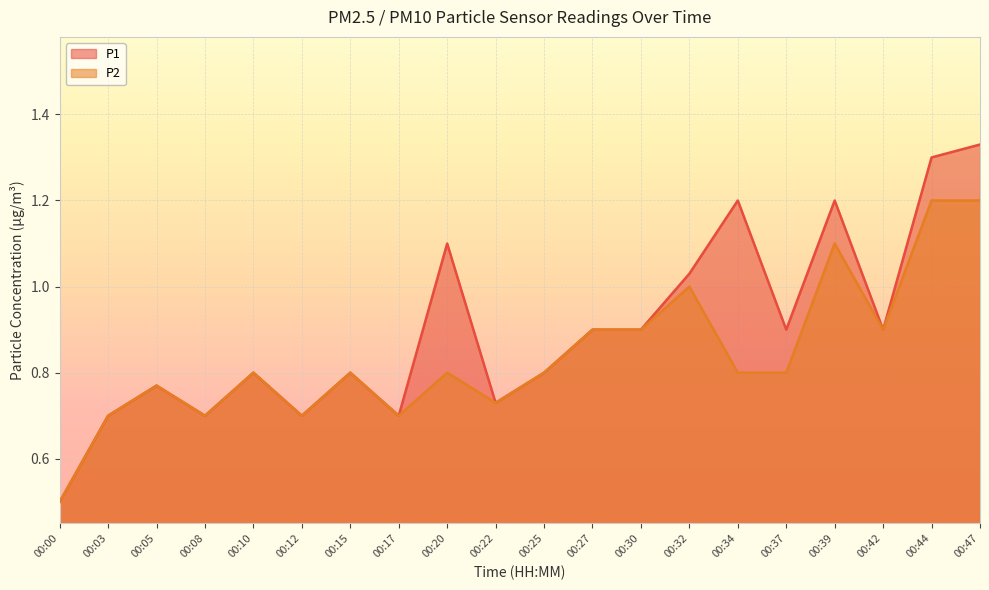

How many interior local peaks does the P1 series have?

6